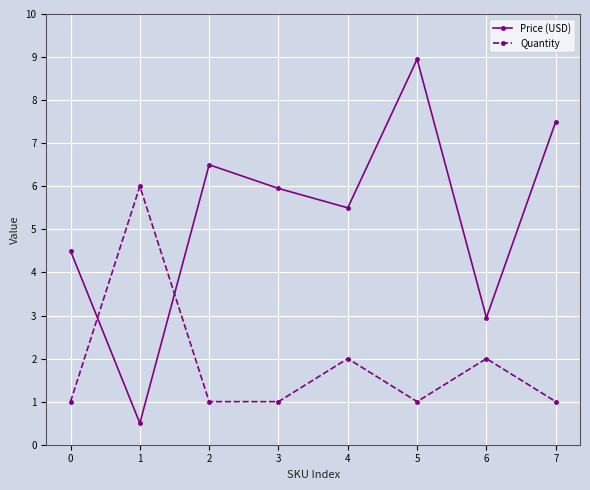

What is the average value of the Price (USD) series?

5.3